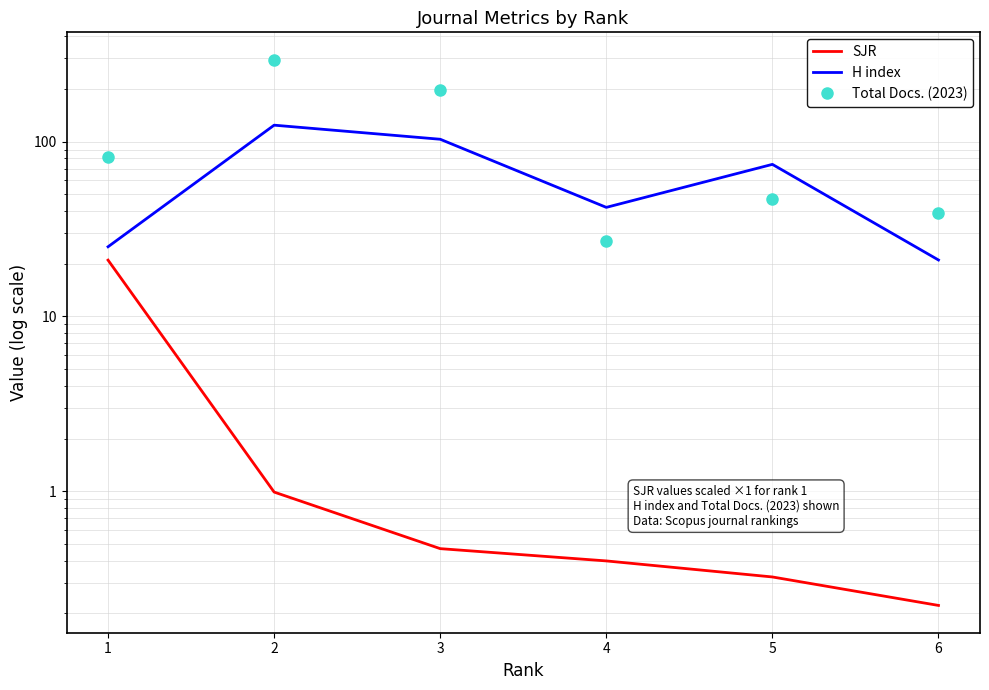

True or false: SJR and H index intersect in this chart.

False